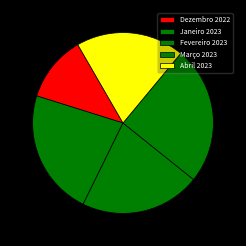

Is there any slice that represents more than half of the pie?

No